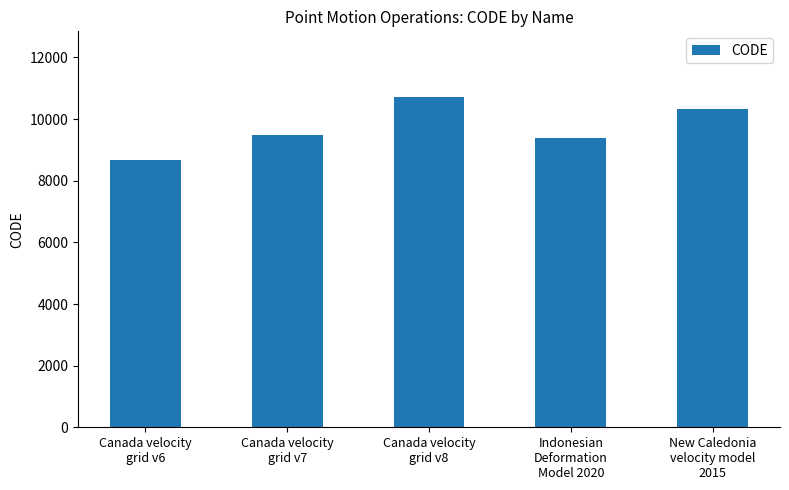

Which label corresponds to the largest value in the chart?

Canada velocity
grid v8